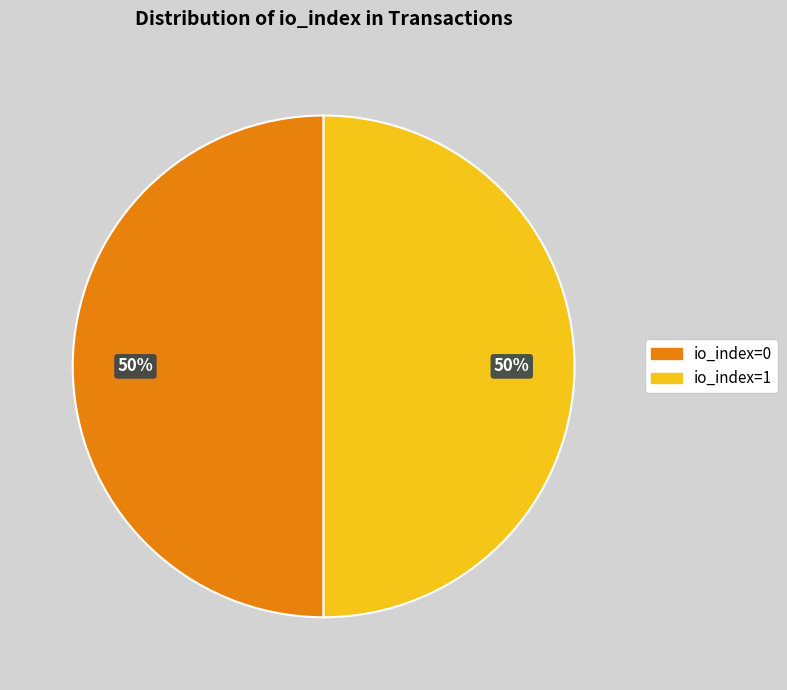

Is the sum of io_index=0 and io_index=1 greater than half?

Yes